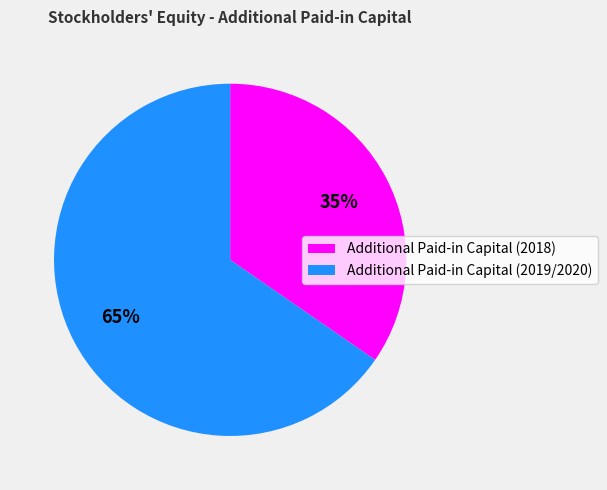

Is there any slice that represents more than half of the pie?

Yes